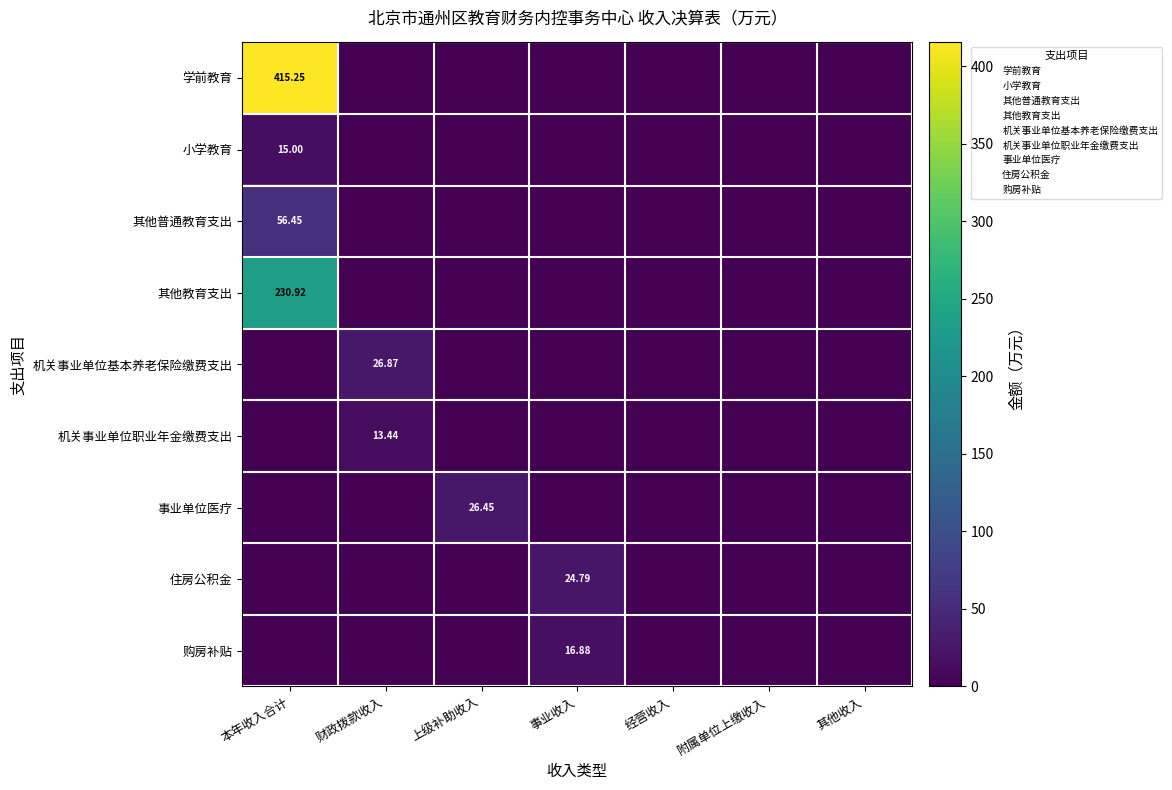

True or false: 住房公积金 has a value of -8.0 at 上级补助收入.

False